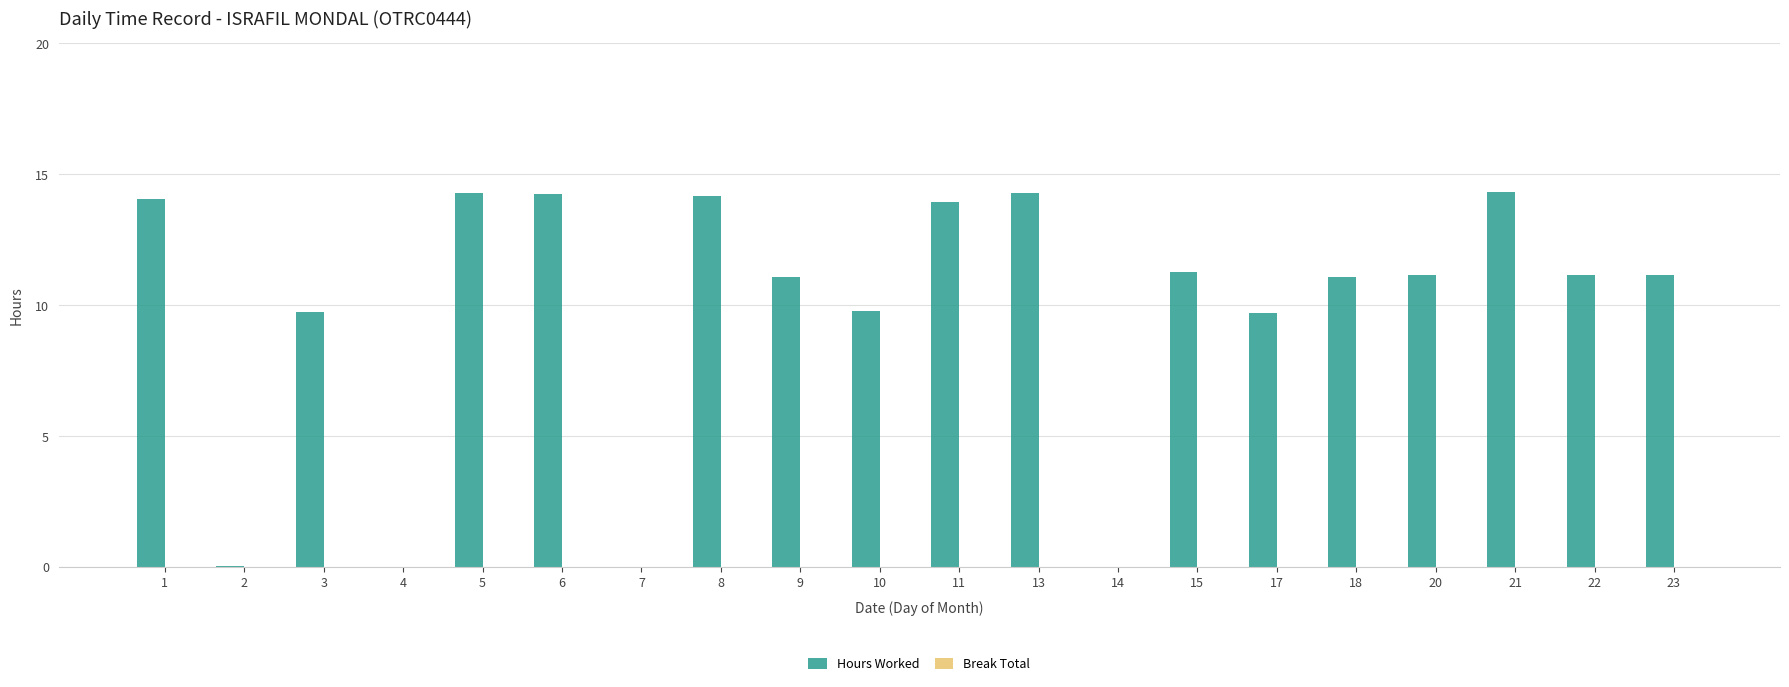

The value at 2 is 0.0. True or false?

True